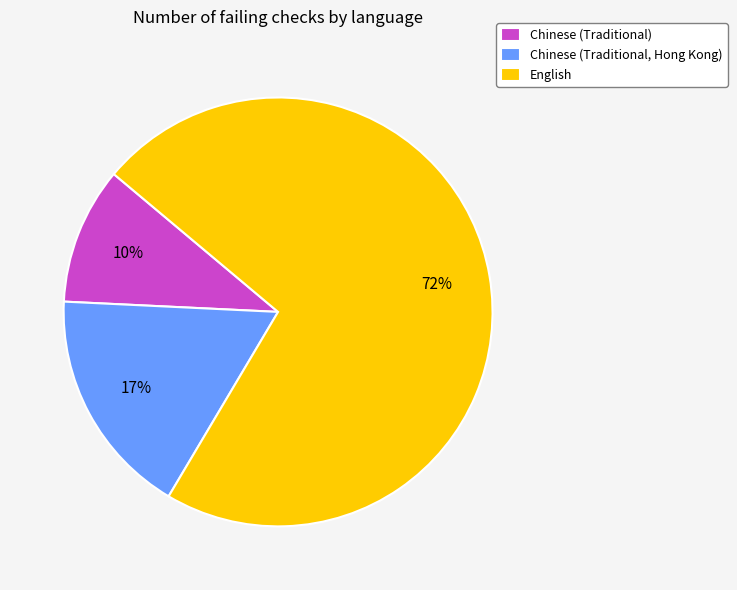

How many segments does this pie chart have?

3